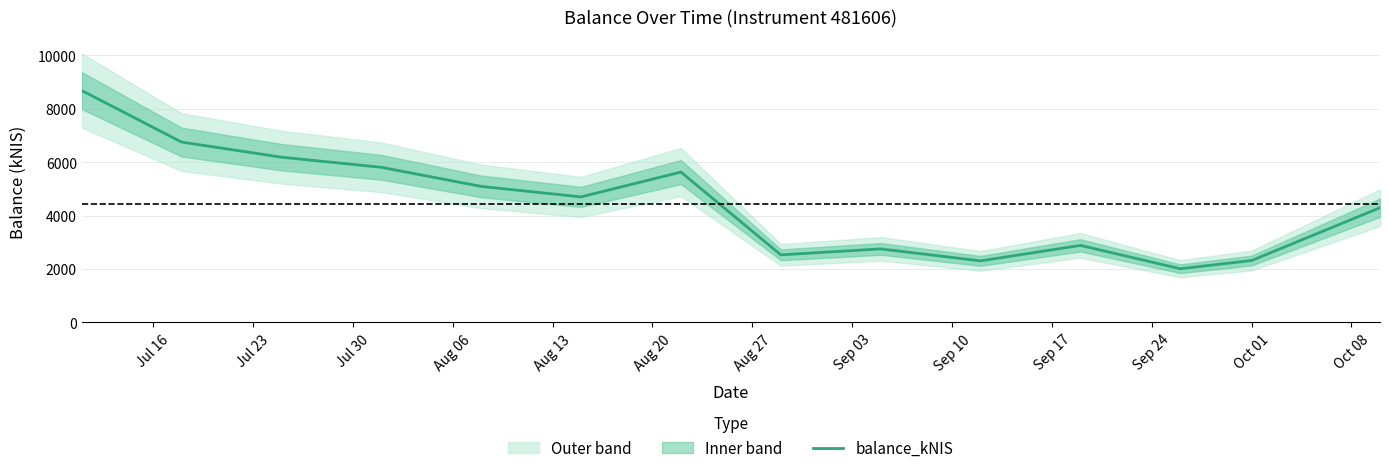

What is the sum of all values?

61976.2